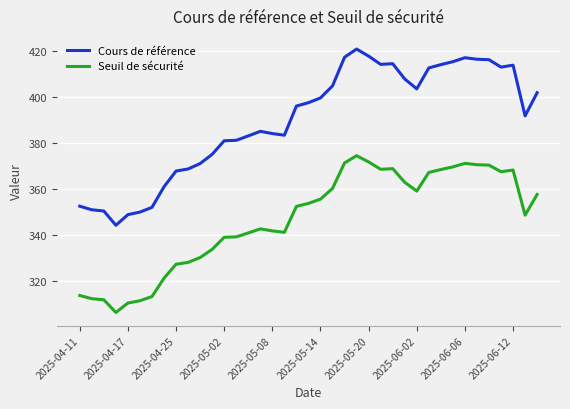

True or false: Cours de référence and Seuil de sécurité intersect in this chart.

False